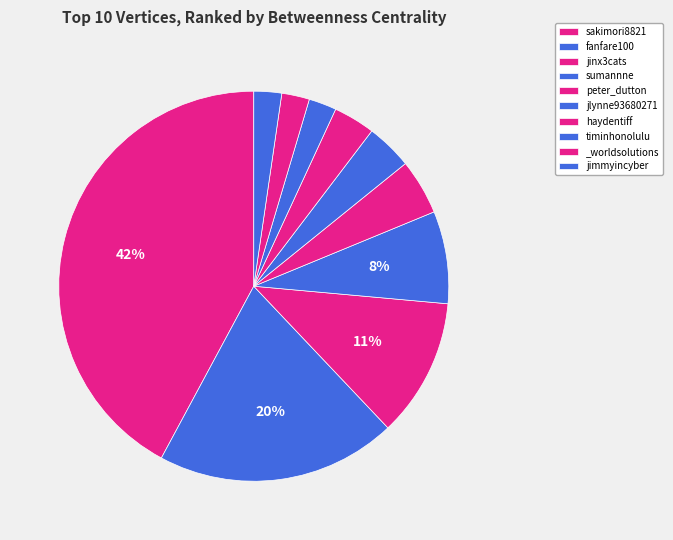

How many segments does this pie chart have?

10